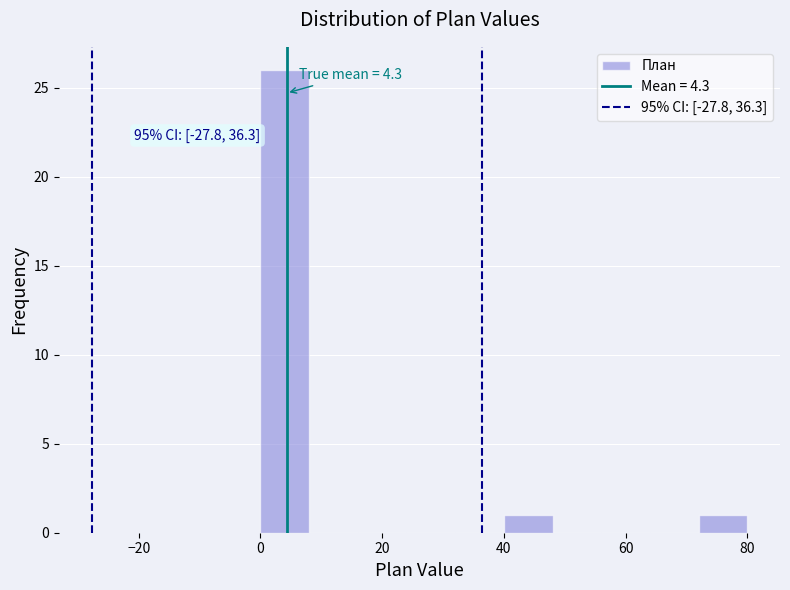

Which range on the x-axis has the tallest bar?

0 to 8